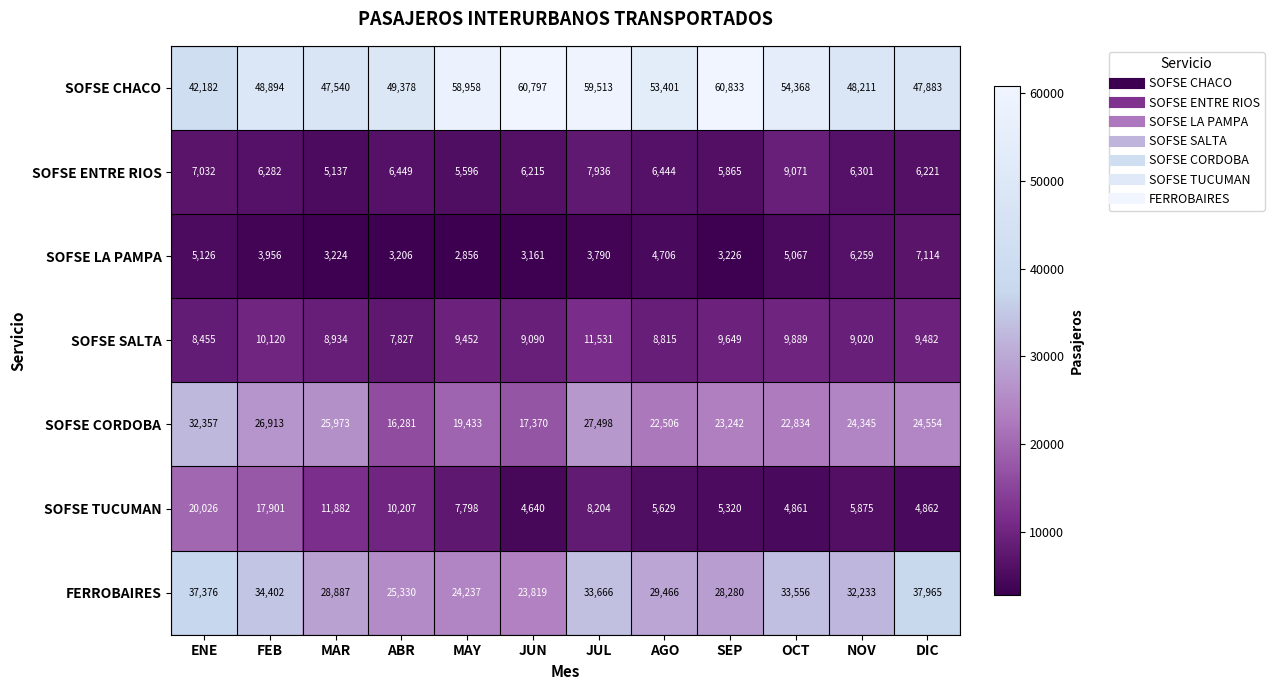

At JUL, list the series in order from largest to smallest.

SOFSE CHACO, FERROBAIRES, SOFSE CORDOBA, SOFSE SALTA, SOFSE TUCUMAN, SOFSE ENTRE RIOS, SOFSE LA PAMPA